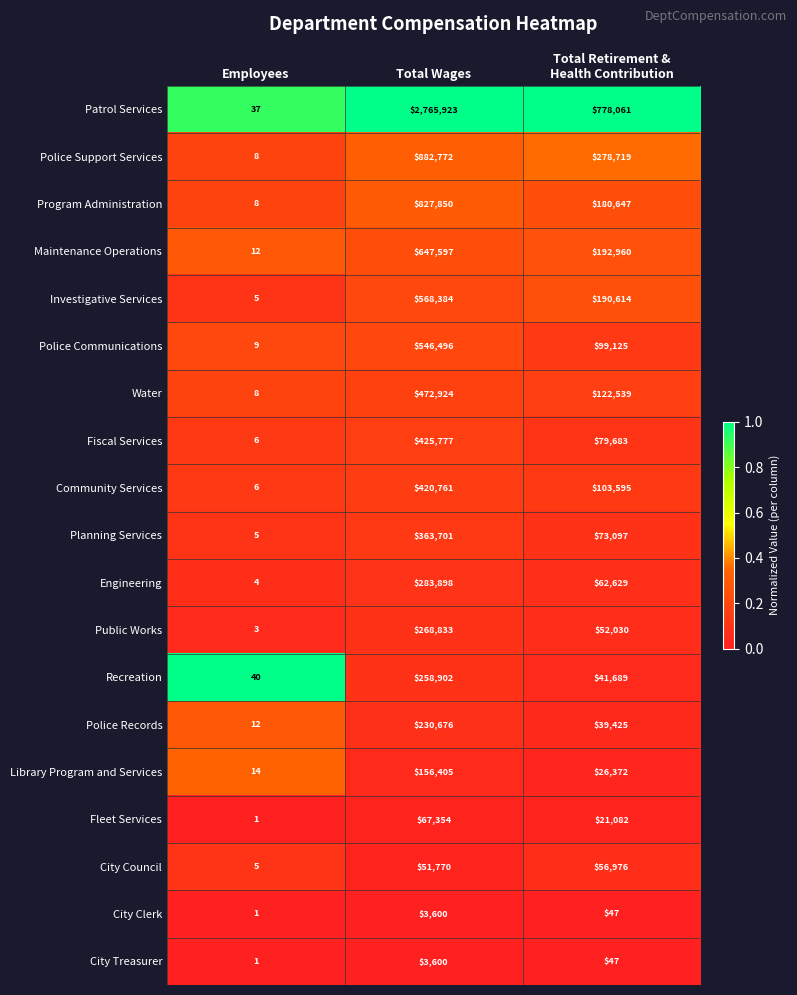

Read the City Clerk value at Total Wages.

3600